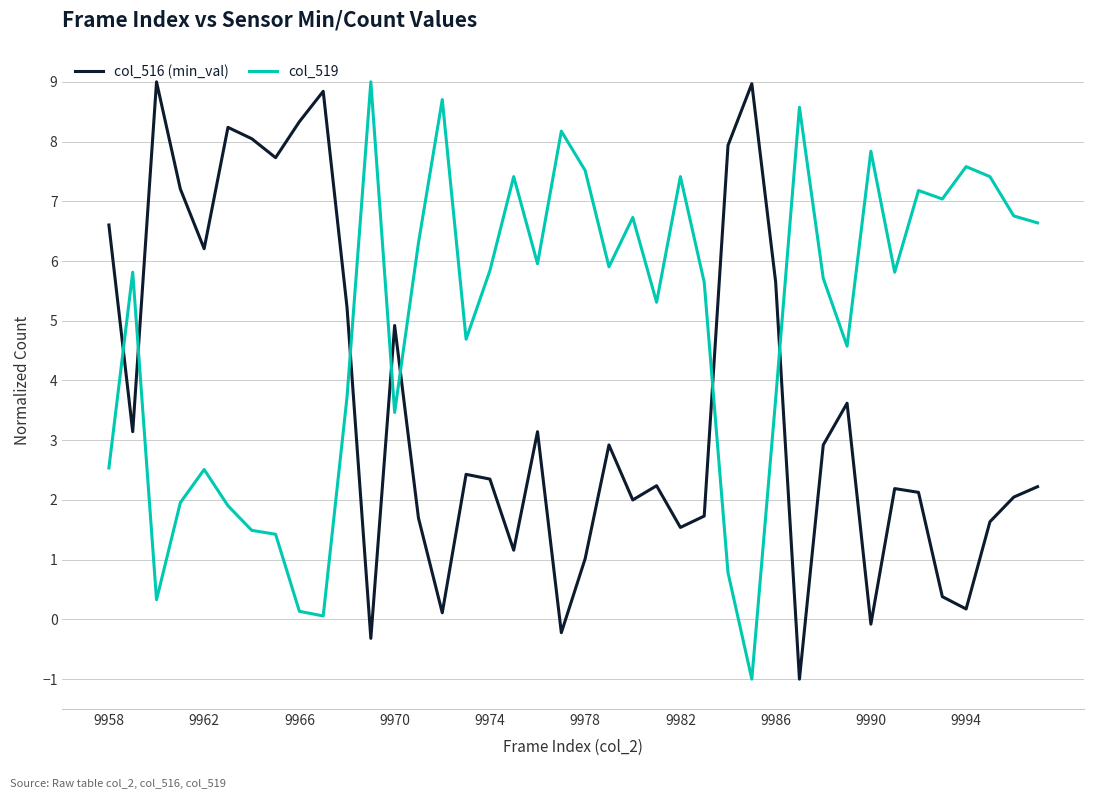

List the series in order of their overall mean, highest first.

col_519, col_516 (min_val)